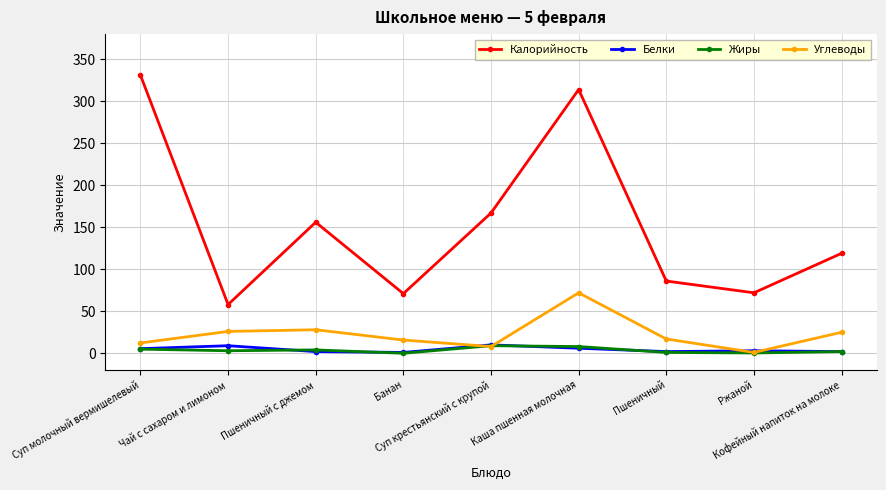

How many data points does each series have?

9